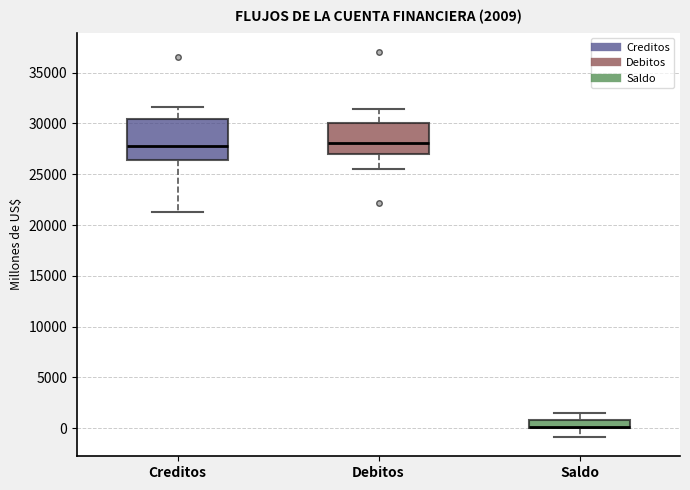

Which box is the tallest, from its lower edge to its upper edge?

Creditos